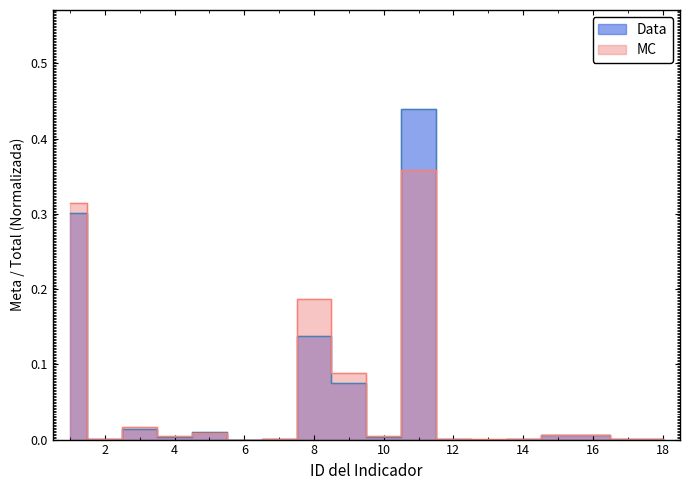

Rank the categories by value from highest to lowest.

11, 1, 8, 9, 3, 5, 15, 16, 4, 10, 7, 14, 17, 18, 12, 2, 6, 13